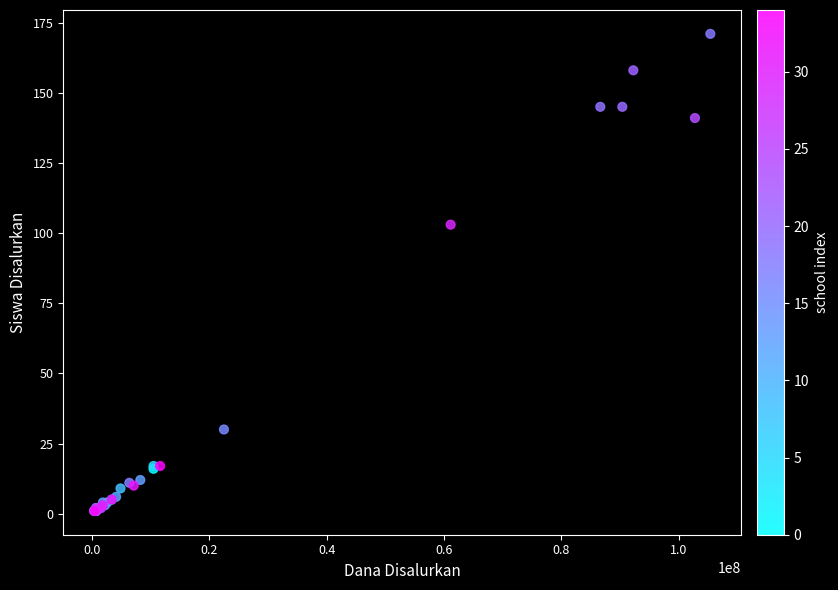

What Y value in the scatter plot is closest to 86?

103